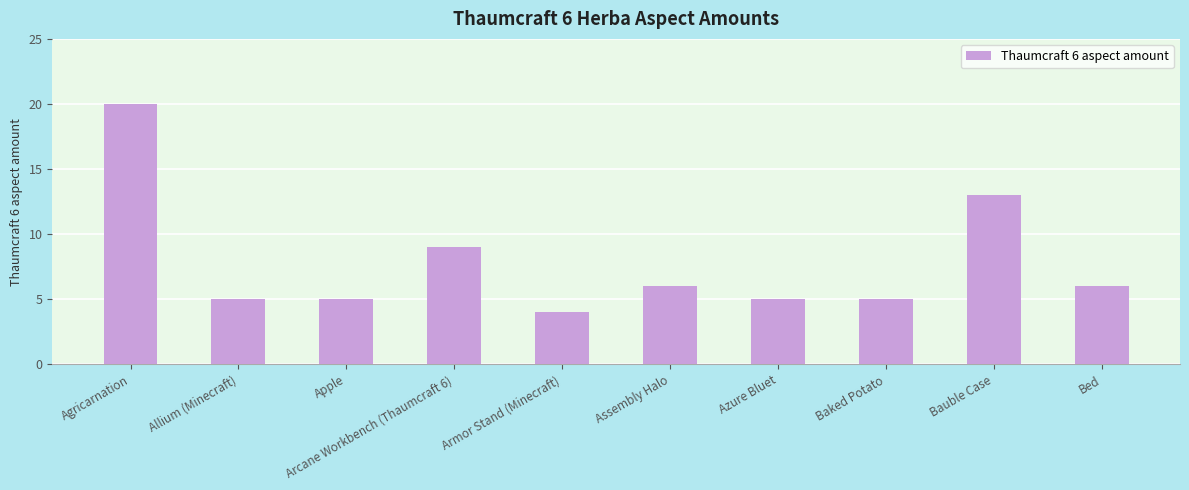

What is the greatest value displayed?

20